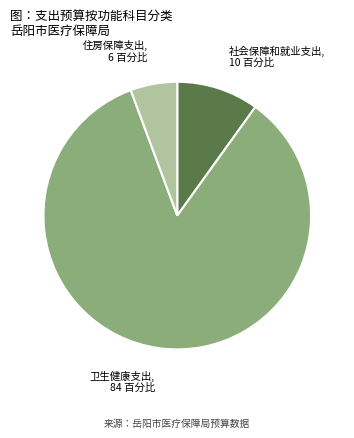

Which category has the biggest portion of the pie?

卫生健康支出